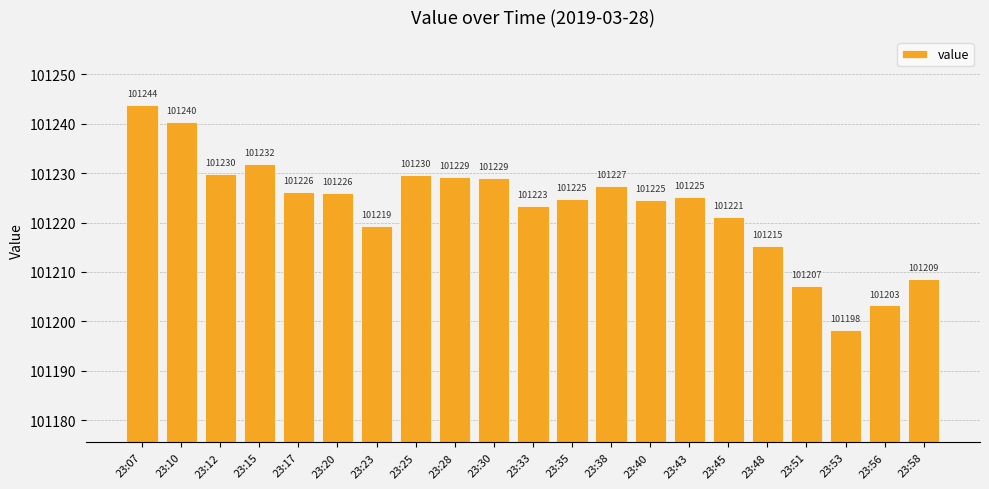

What is the value of the 10th bar from the left?

101229.1